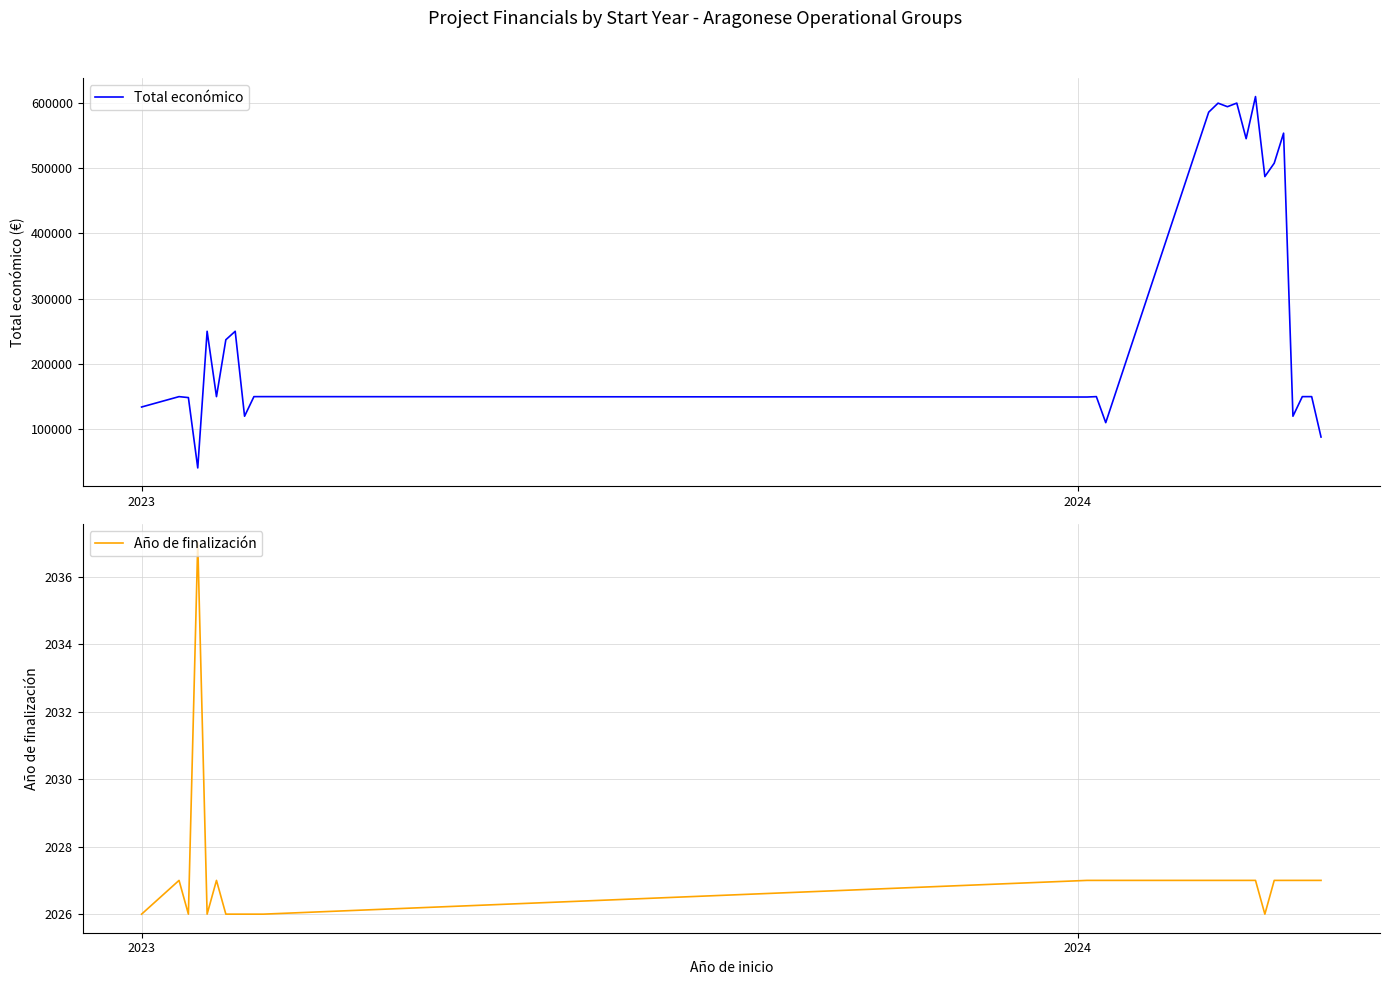

What is the highest value of the Total económico series?

609206